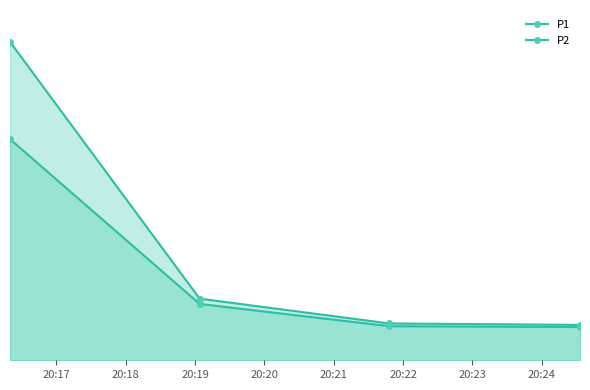

Between 20:19 and 20:20, which is larger?

20:19